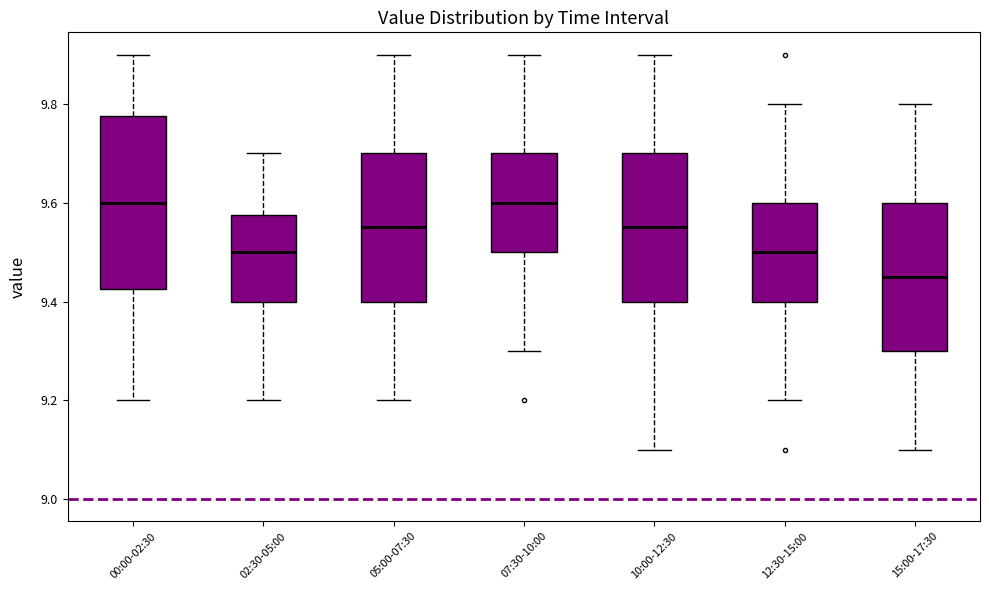

Reading left to right, read every box against the y-axis: the position of its median line, the range the box covers, and the ends of its whiskers. The values are not printed on the chart, so give them approximately, as read against the axis.

00:00-02:30: median 9.60, box 9.42 to 9.78, whiskers 9.20 to 9.90
02:30-05:00: median 9.50, box 9.40 to 9.58, whiskers 9.20 to 9.70
05:00-07:30: median 9.56, box 9.40 to 9.70, whiskers 9.20 to 9.90
07:30-10:00: median 9.60, box 9.50 to 9.70, whiskers 9.30 to 9.90
10:00-12:30: median 9.56, box 9.40 to 9.70, whiskers 9.10 to 9.90
12:30-15:00: median 9.50, box 9.40 to 9.60, whiskers 9.20 to 9.80
15:00-17:30: median 9.46, box 9.30 to 9.60, whiskers 9.10 to 9.80